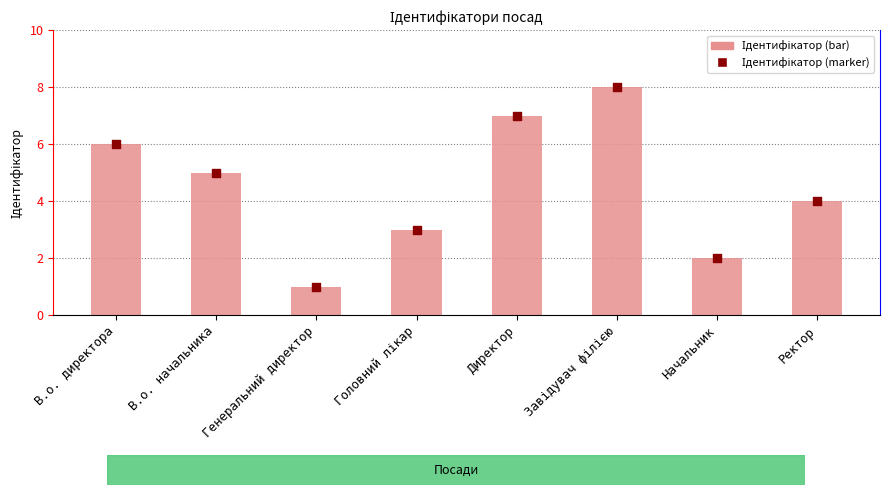

At how many categories does at least one series exceed 6?

2